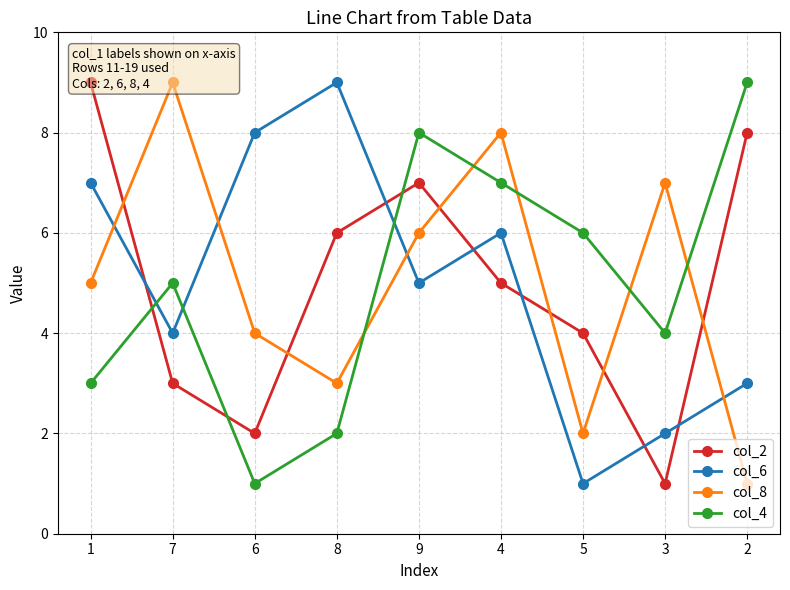

What are all the series names shown in the legend?

col_2, col_6, col_8, col_4